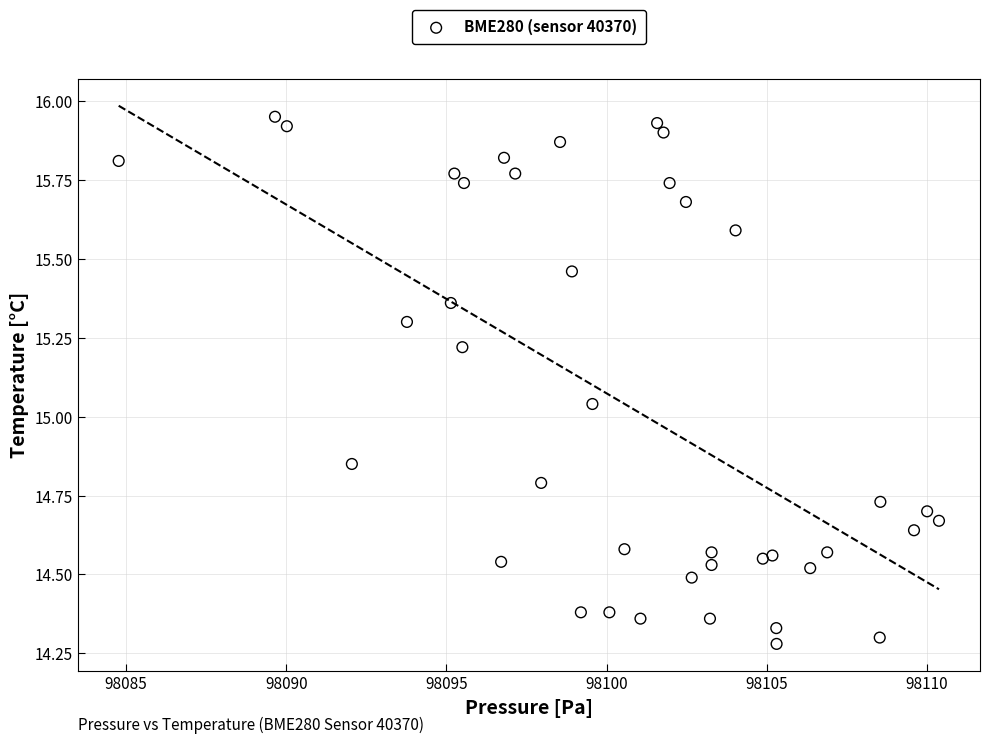

What is the range of Y values (max minus min)?

1.7